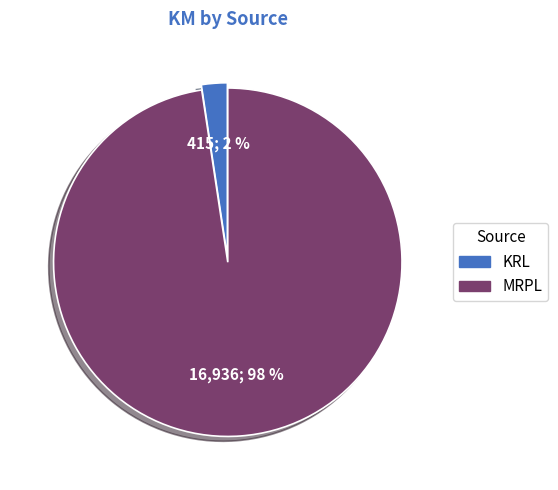

Does any single category account for the majority?

Yes